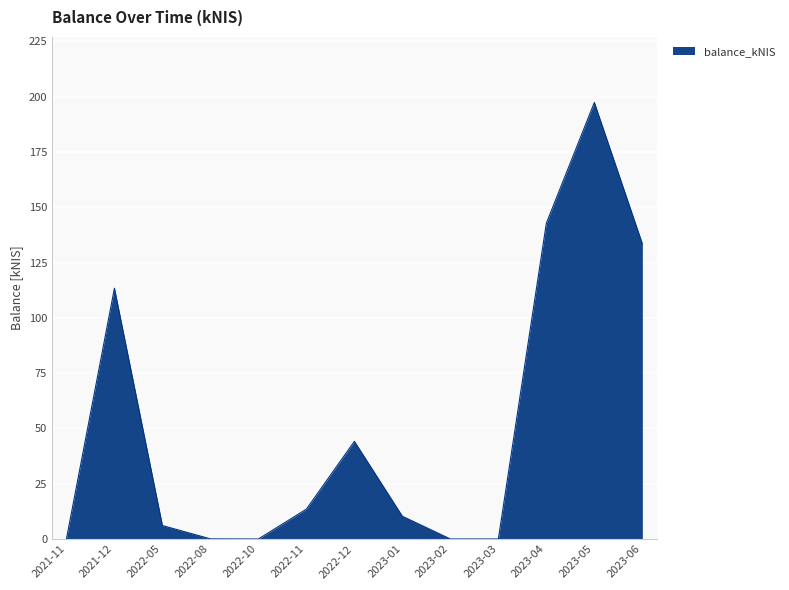

Approximately how many times larger is the value at 2022-11 compared to 2023-01?

1.3